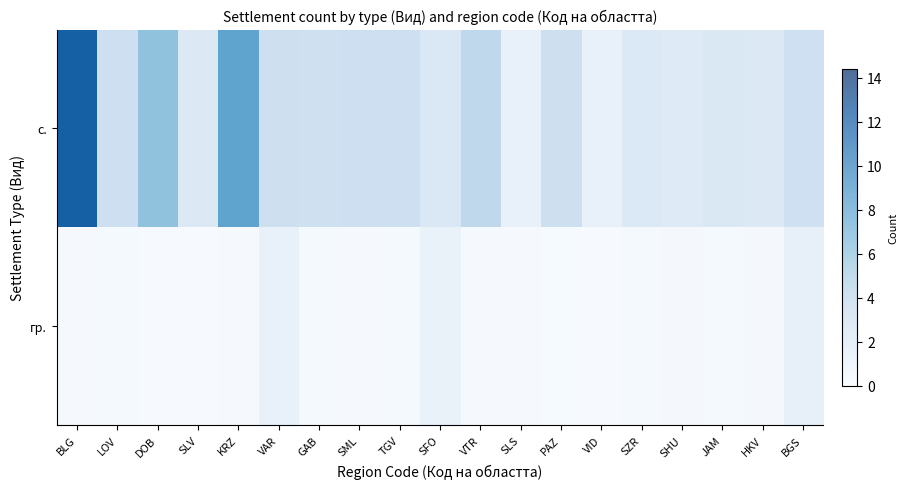

Which category has the highest value across all series?

BLG